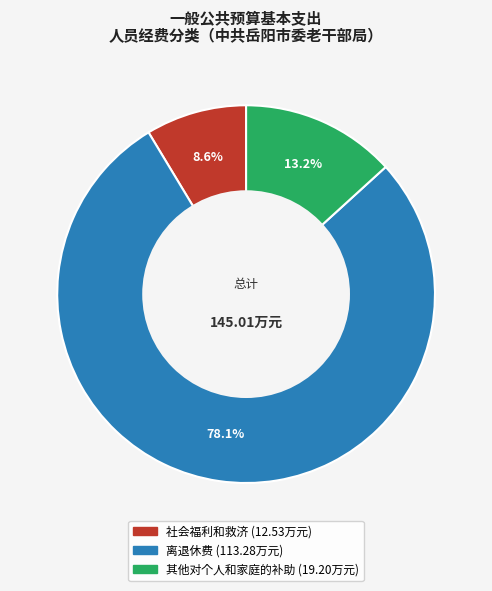

The 离退休费 slice represents 78% of the pie. True or false?

True